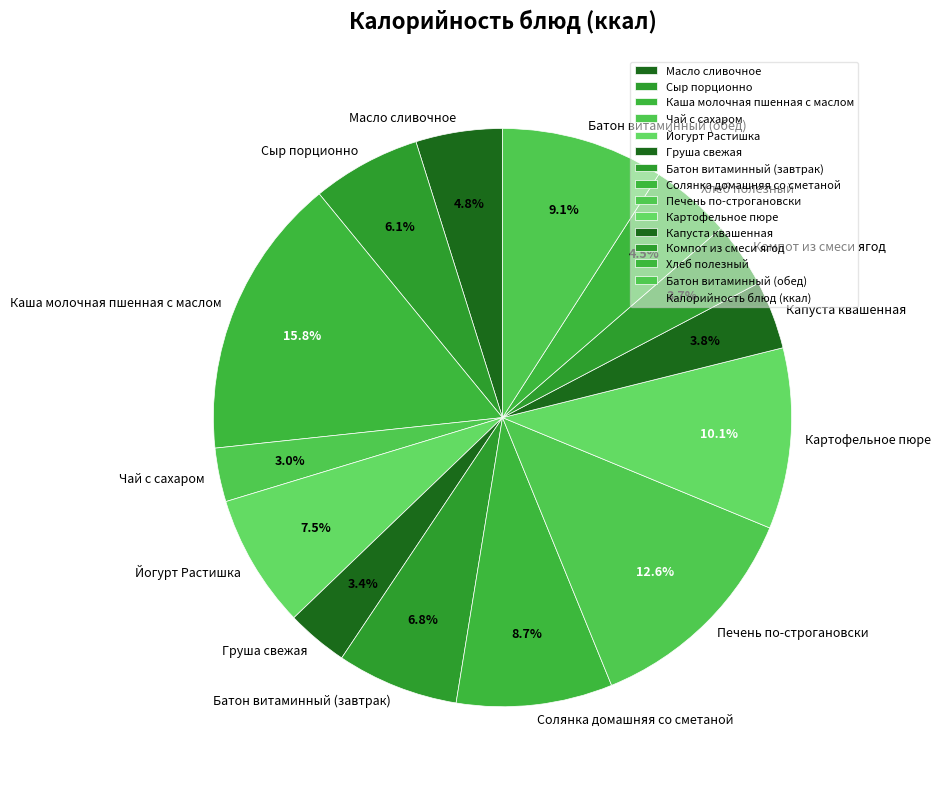

Does Чай с сахаром represent more than half of the total?

No